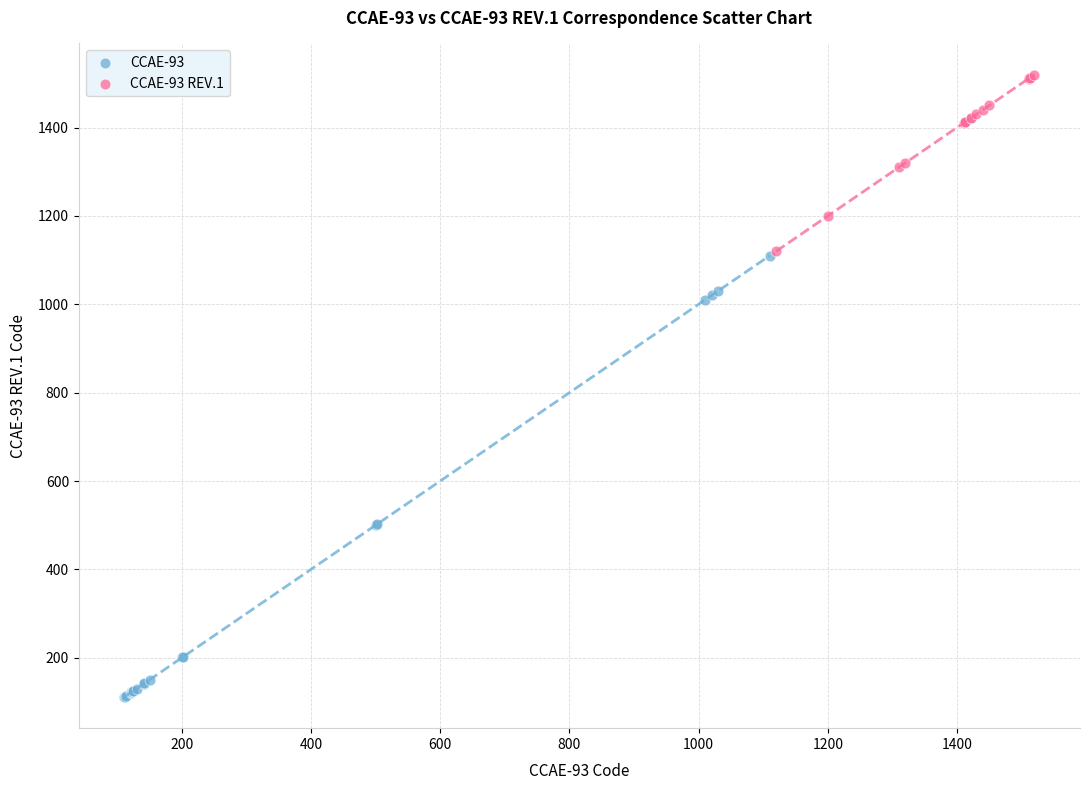

Which series reaches the minimum Y coordinate?

CCAE-93